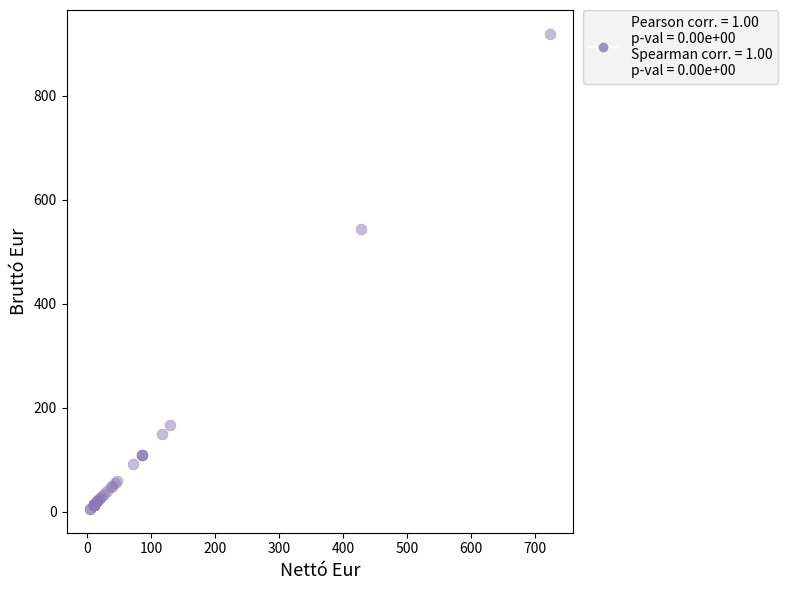

What Y value in the scatter plot is closest to 462?

543.0